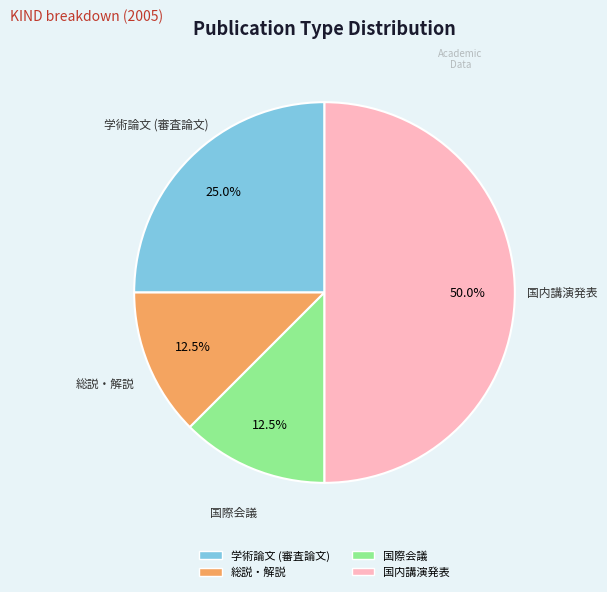

What is the largest slice in the pie chart?

国内講演発表